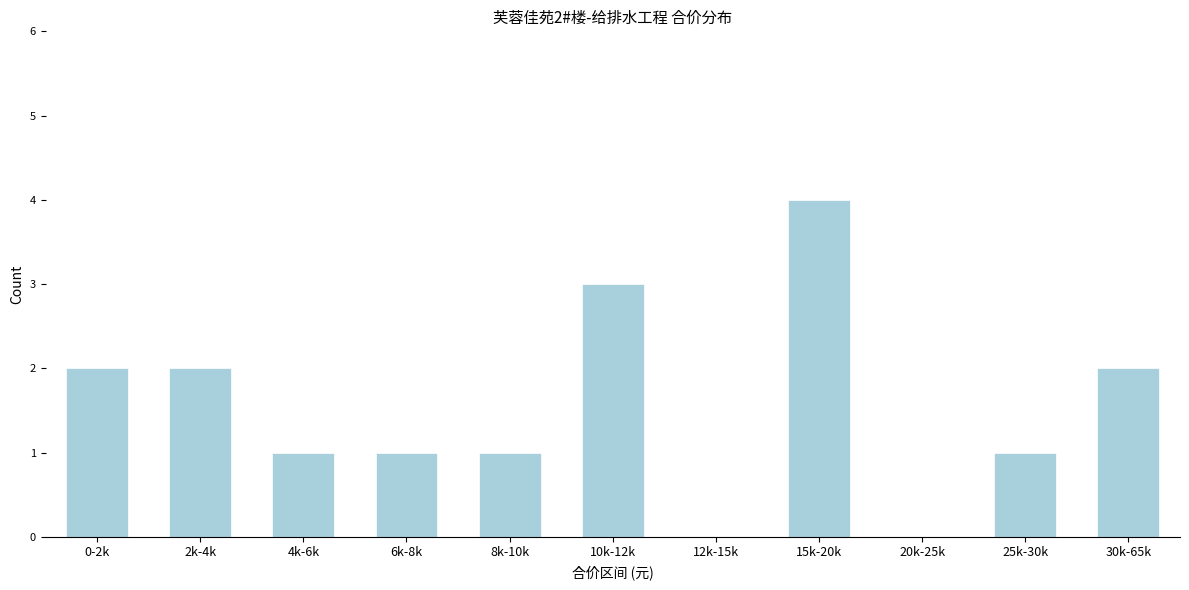

Reading left to right, list all the values displayed in this chart.

0-2k=2	2k-4k=2	4k-6k=1	6k-8k=1	8k-10k=1	10k-12k=3	12k-15k=0	15k-20k=4	20k-25k=0	25k-30k=1	30k-65k=2